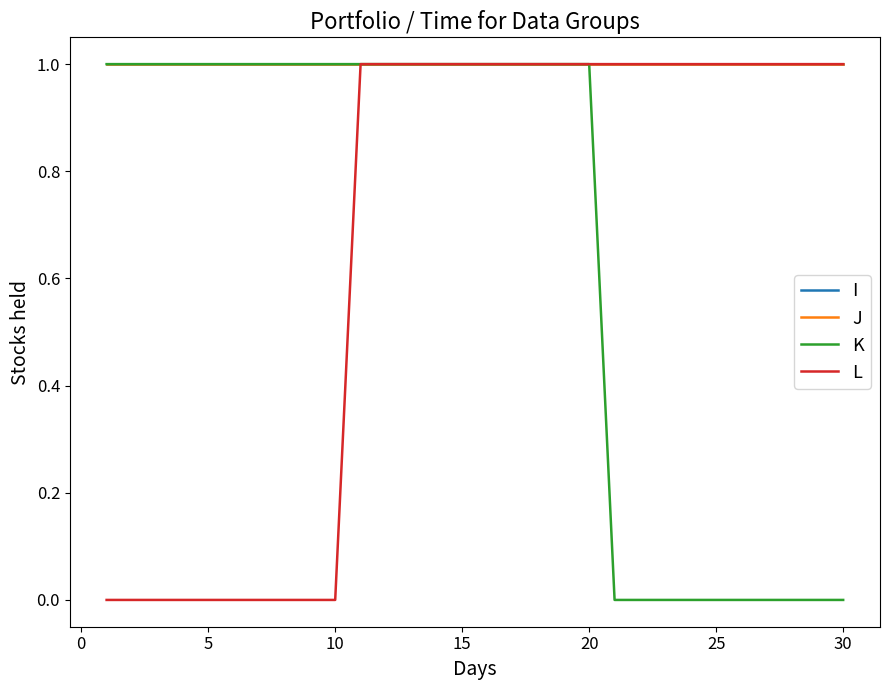

What is the difference between the maximum and second lowest values in the L series?

1